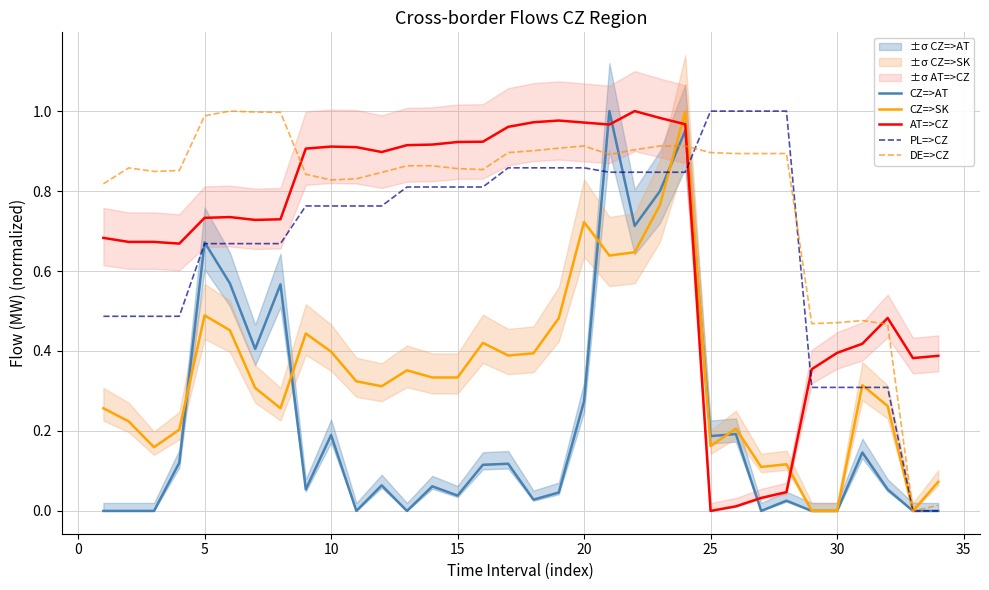

Is it true that CZ=>AT equals -0.5 at 30?

False